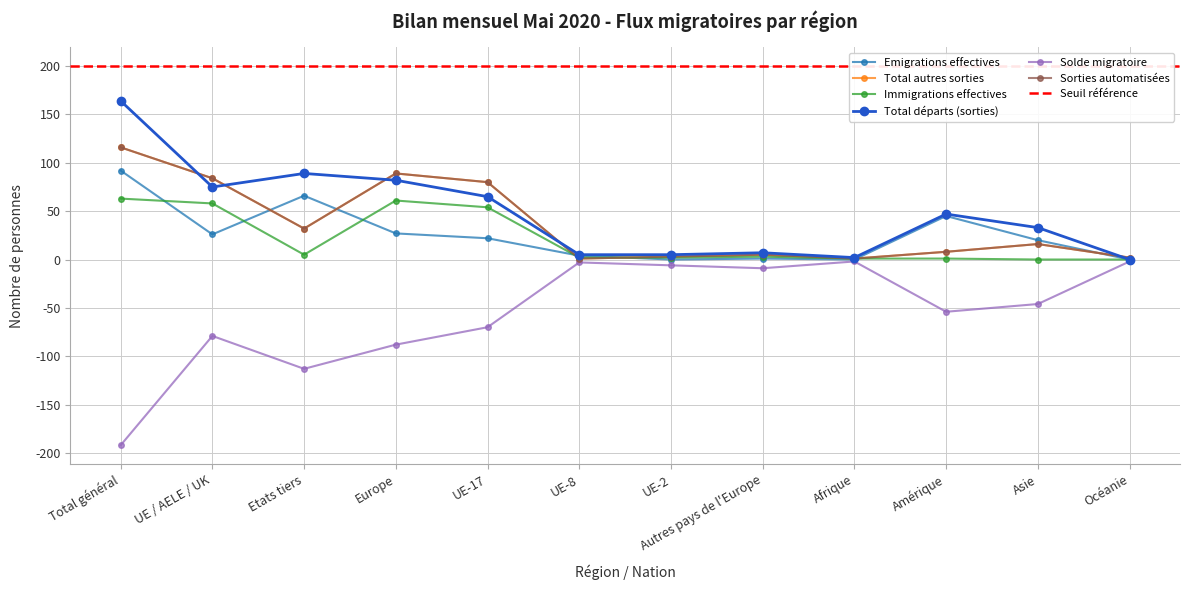

How many values in the Solde migratoire series exceed -46?

5